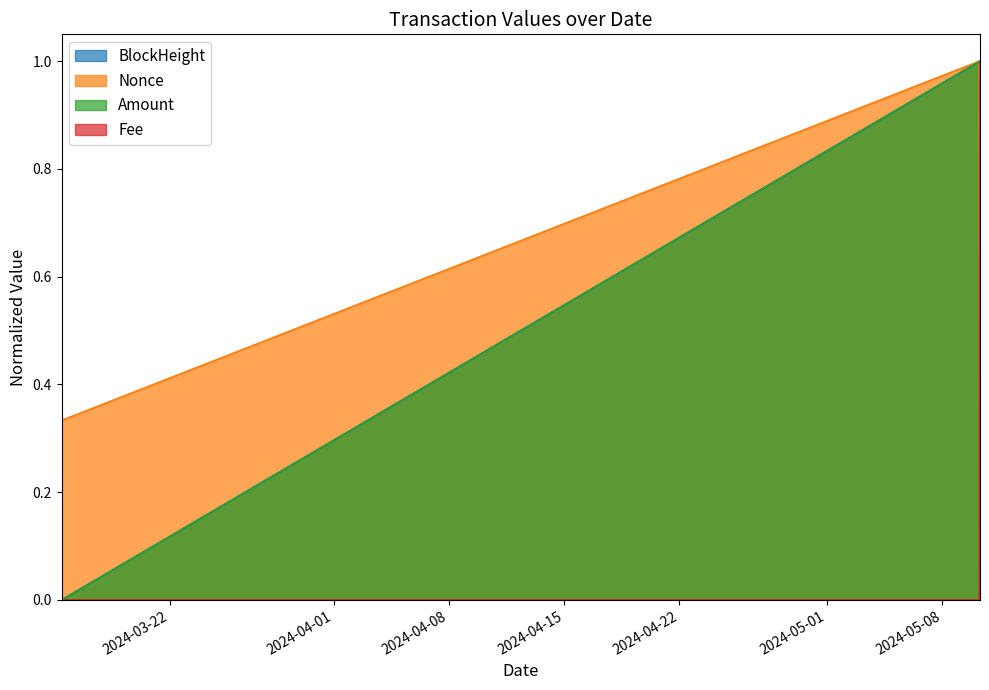

The BlockHeight series shows 1.0 at 2024-05-10 07:00:00. True or false?

True